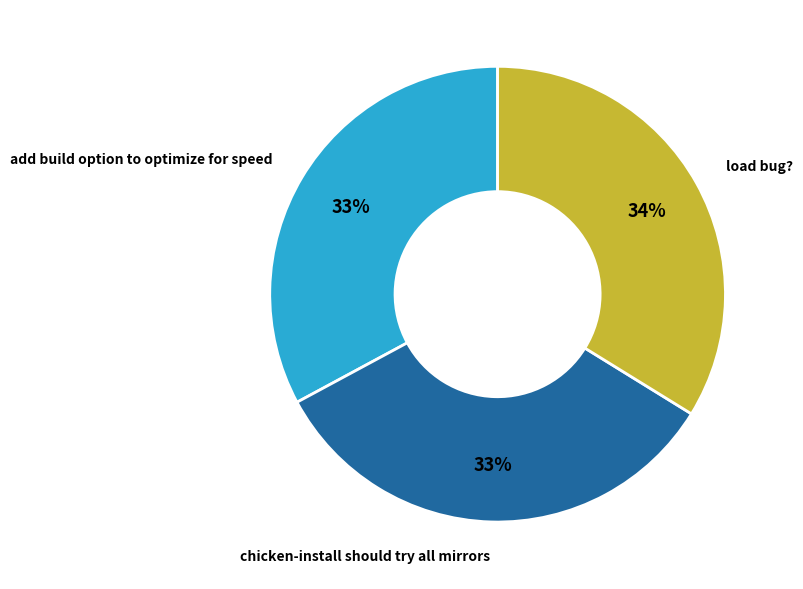

Between add build option to optimize for speed and load bug?, which is larger?

load bug?